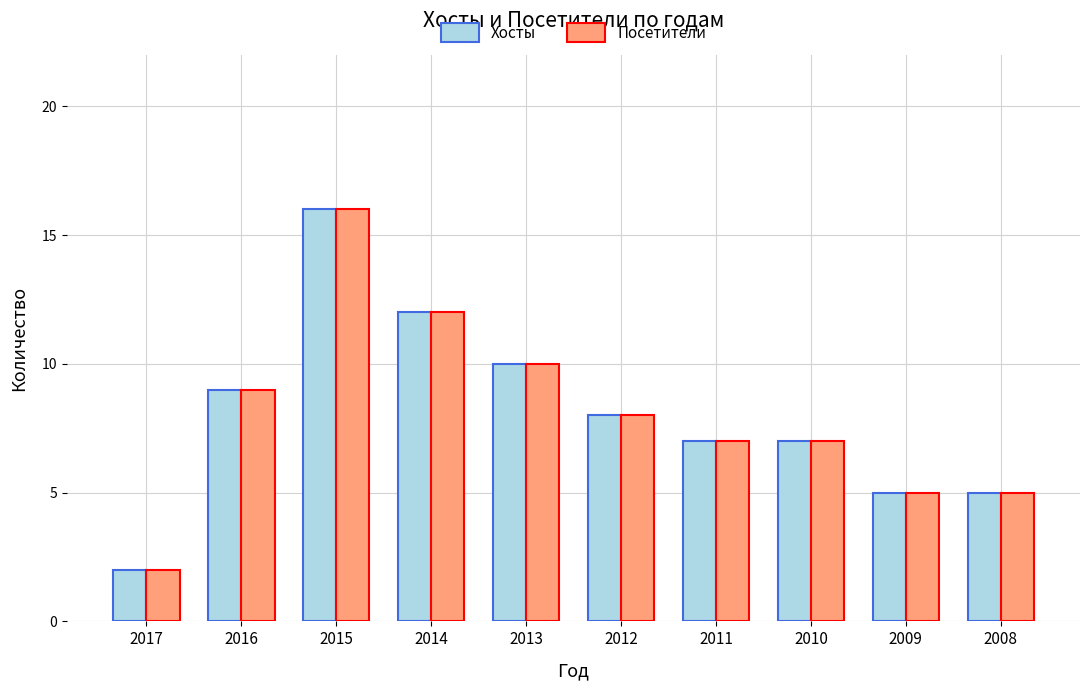

The value of Посетители at 2010 is 7. True or false?

True